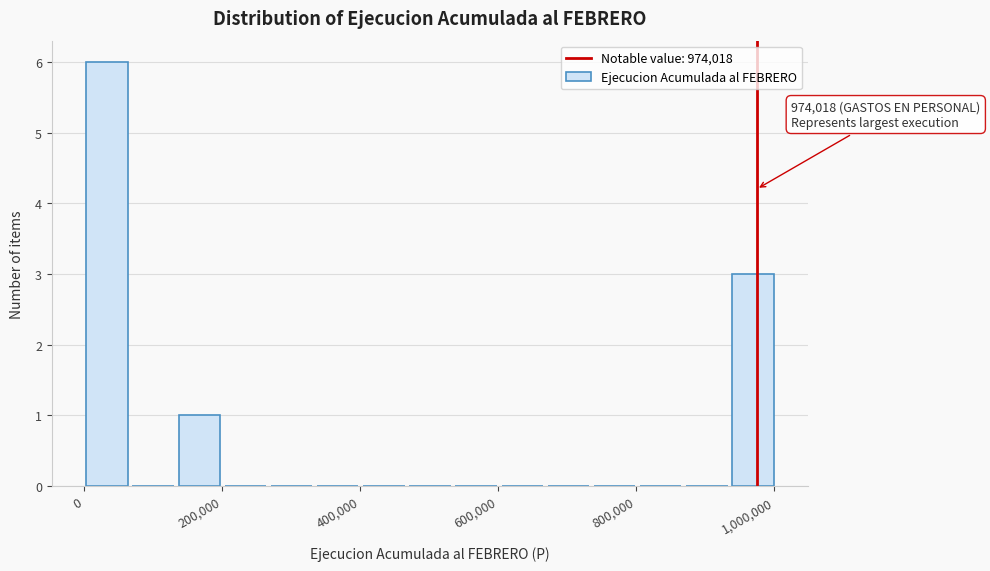

Around what value on the x-axis is the tallest bar? Give the approximate position of its centre, as read against the axis.

40000